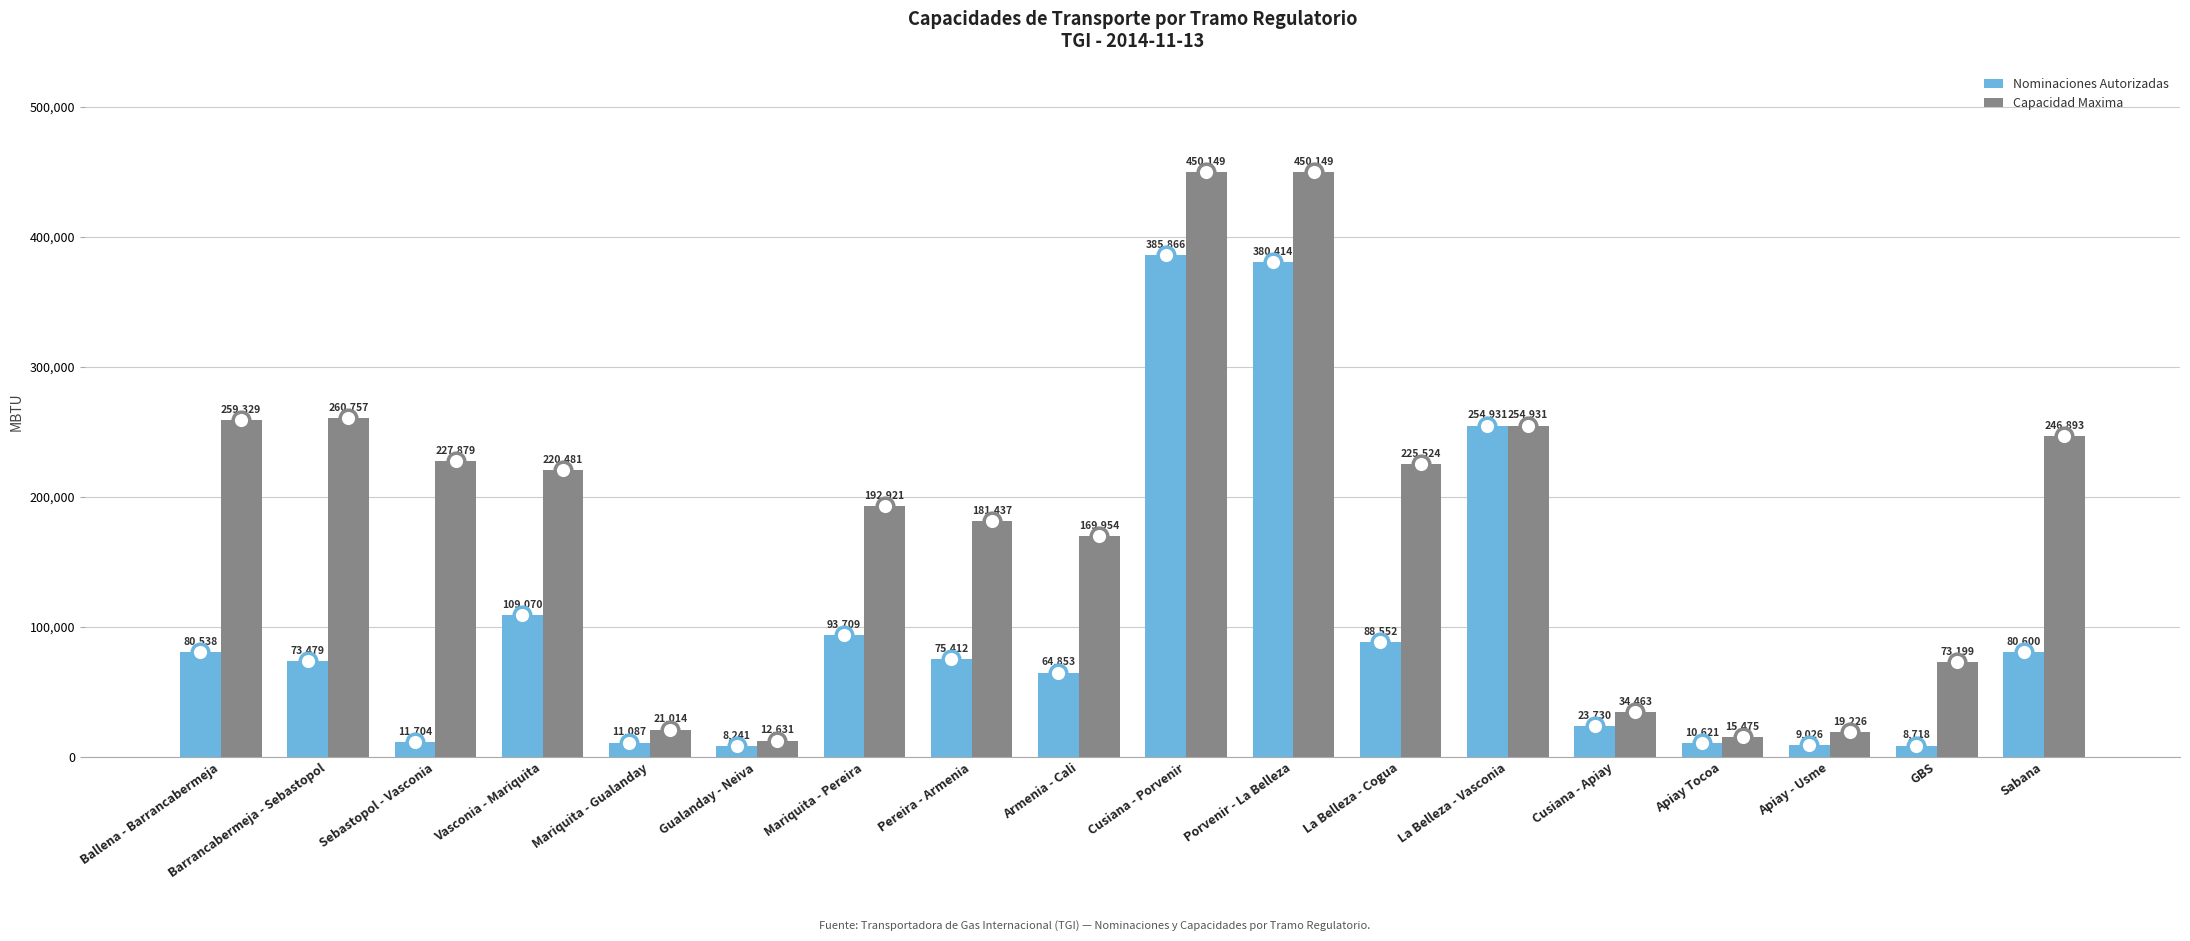

What is the value of the Capacidad Maxima bar at the 1st from the left?

259329.5